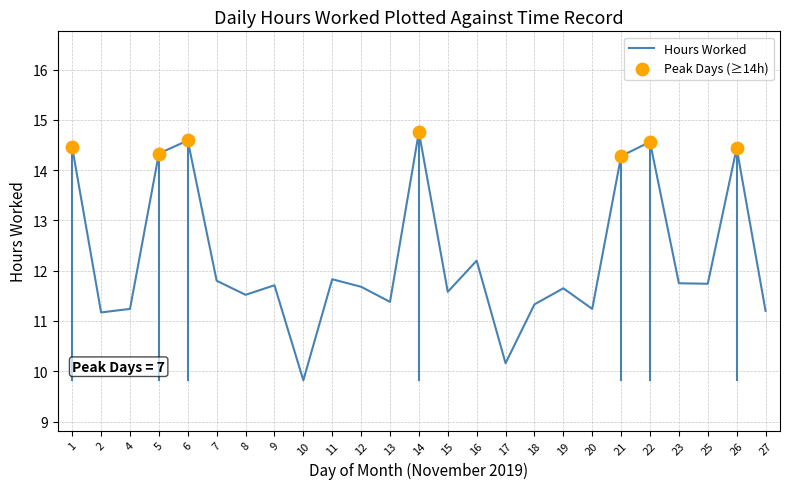

Which has a higher value, 16 or 9?

16